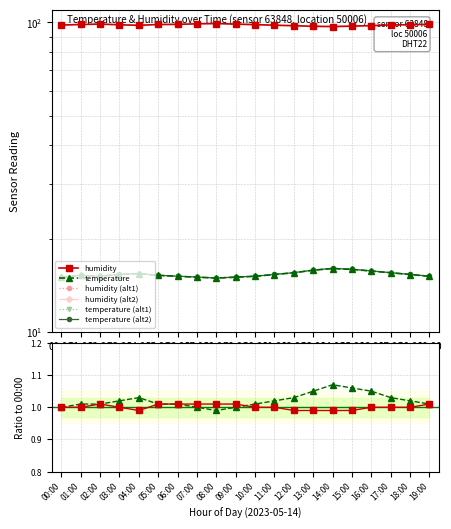

What value does the temperature series have at 10:00?

15.1